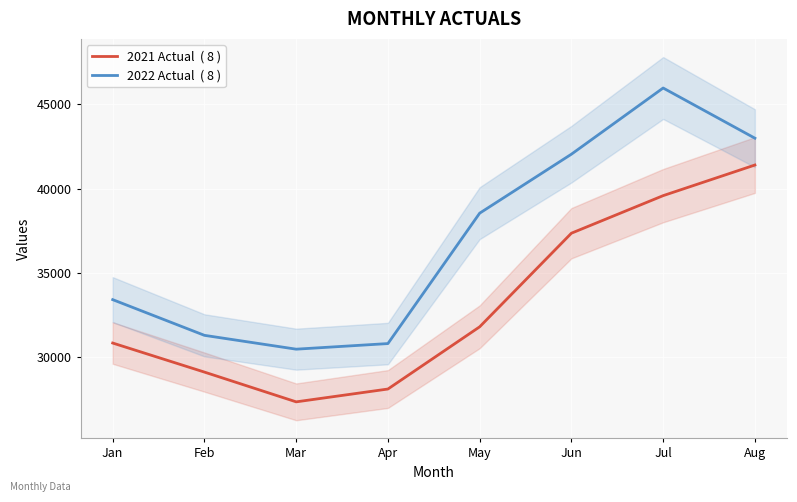

Read the 2021 Actual  ( 8 ) value at Jun.

37346